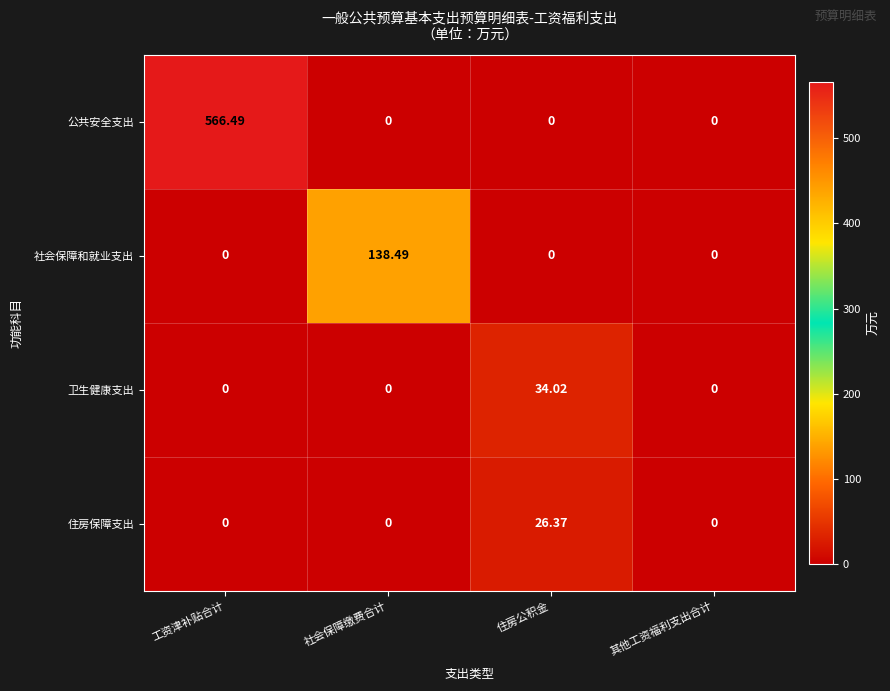

Which series has the largest range (max minus min)?

公共安全支出